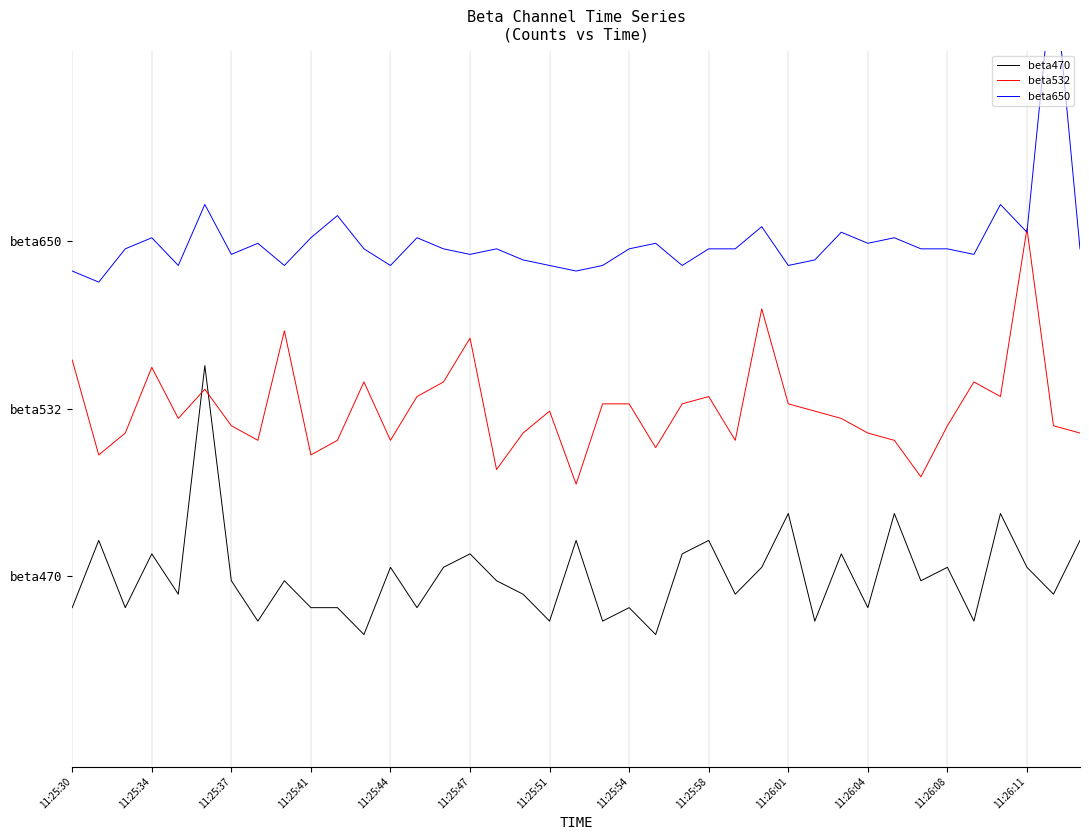

True or false: beta470 has a value of -0.4 at 25.

True